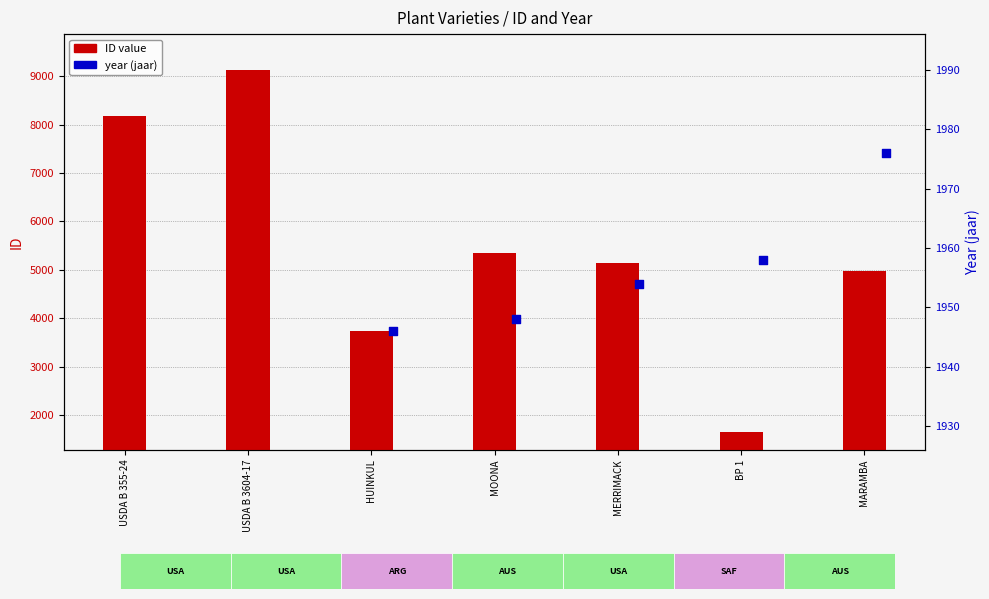

Between HUINKUL and MARAMBA, which is larger?

MARAMBA